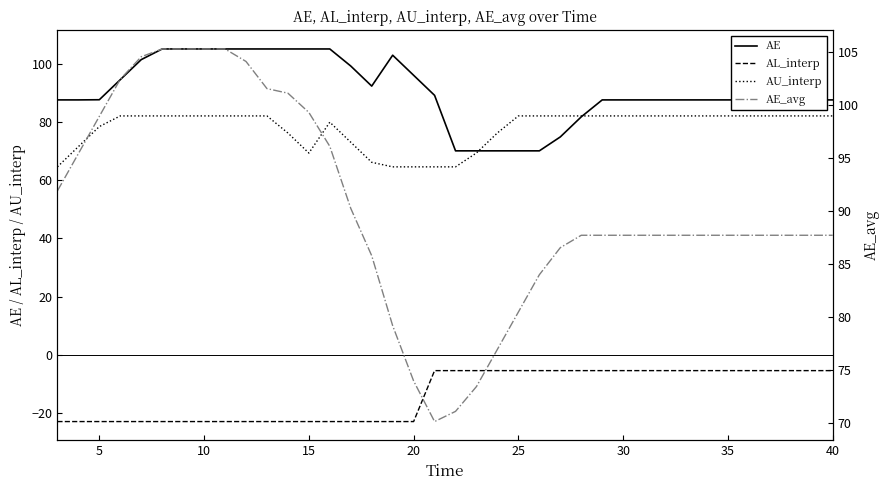

Which series has the widest spread of values?

AE